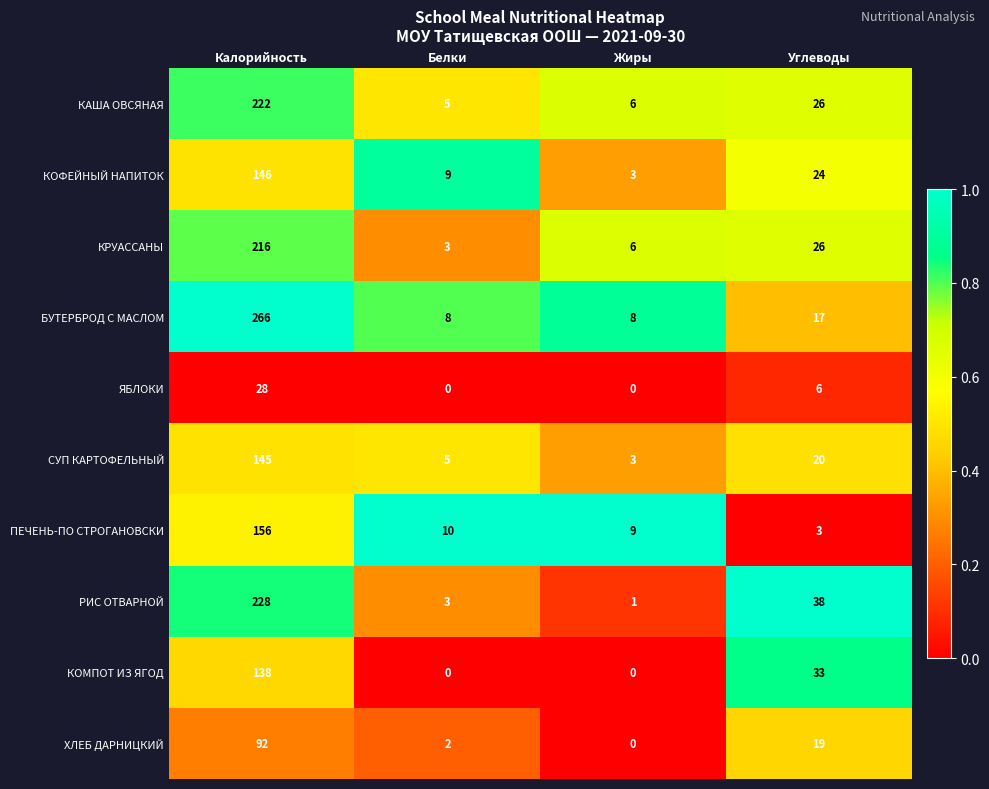

Is it true that КОФЕЙНЫЙ НАПИТОК equals 35 at Углеводы?

False